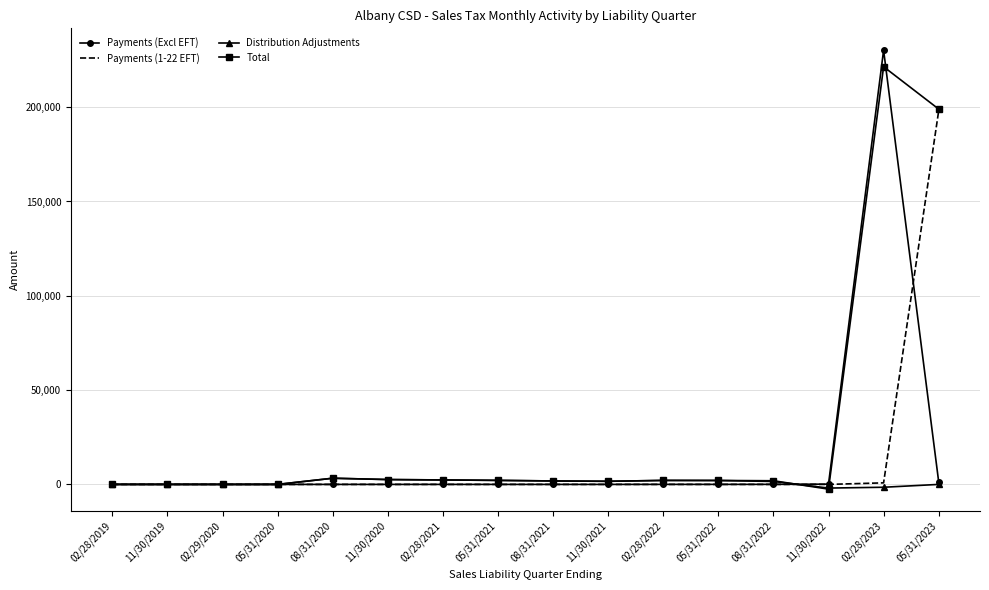

What is the difference between the highest and lowest values at 02/28/2022?

2119.4